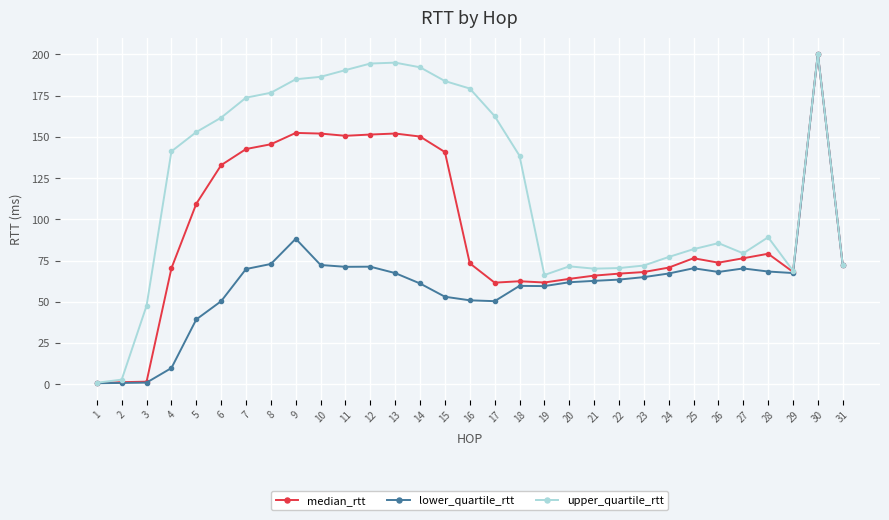

Does the chart display data point markers on the line(s)?

Yes